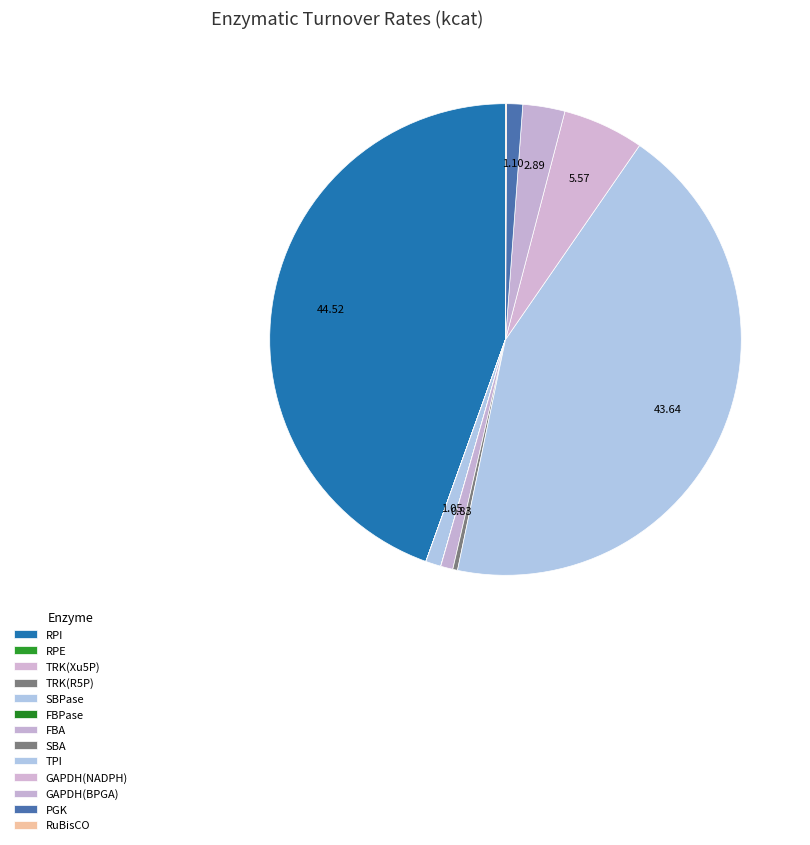

To the nearest percent, what portion does SBPase represent?

1%